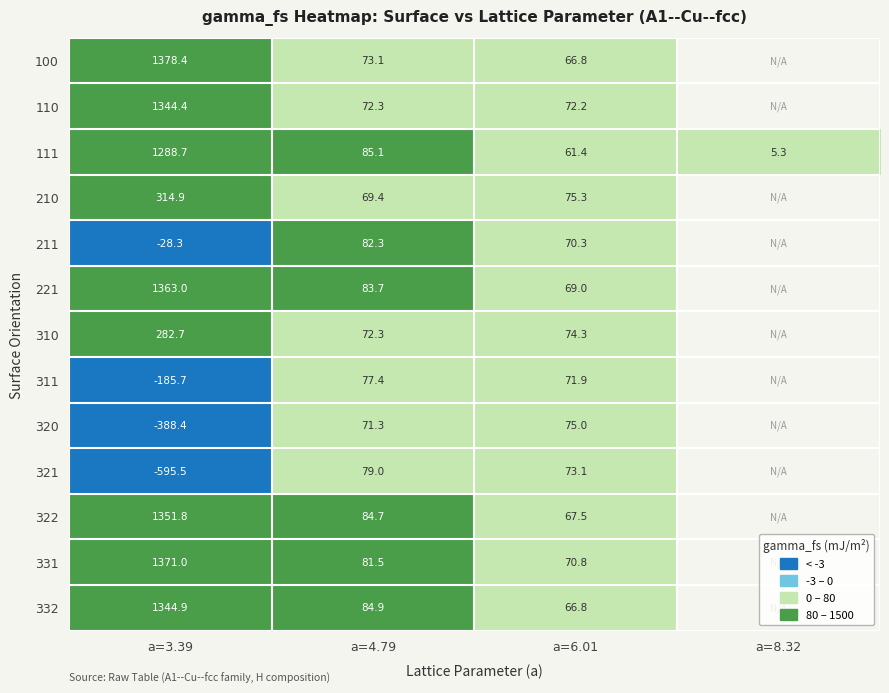

What is the difference between the highest and lowest values at a=6.01?

13.9